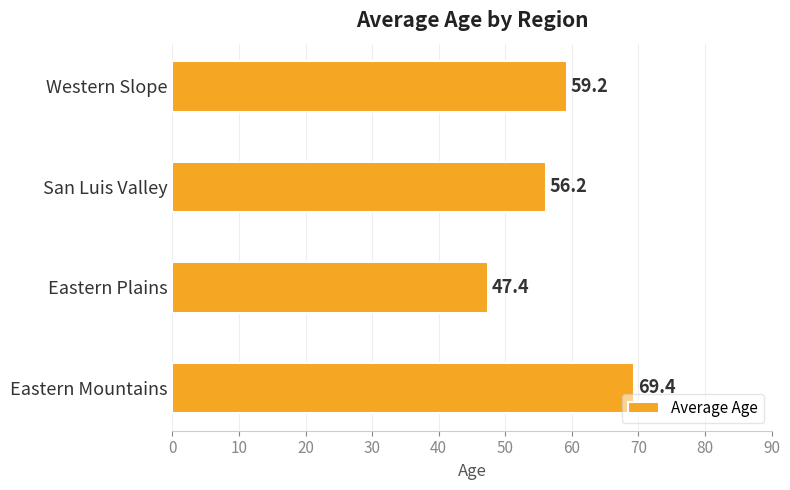

How many data points are above 59?

2